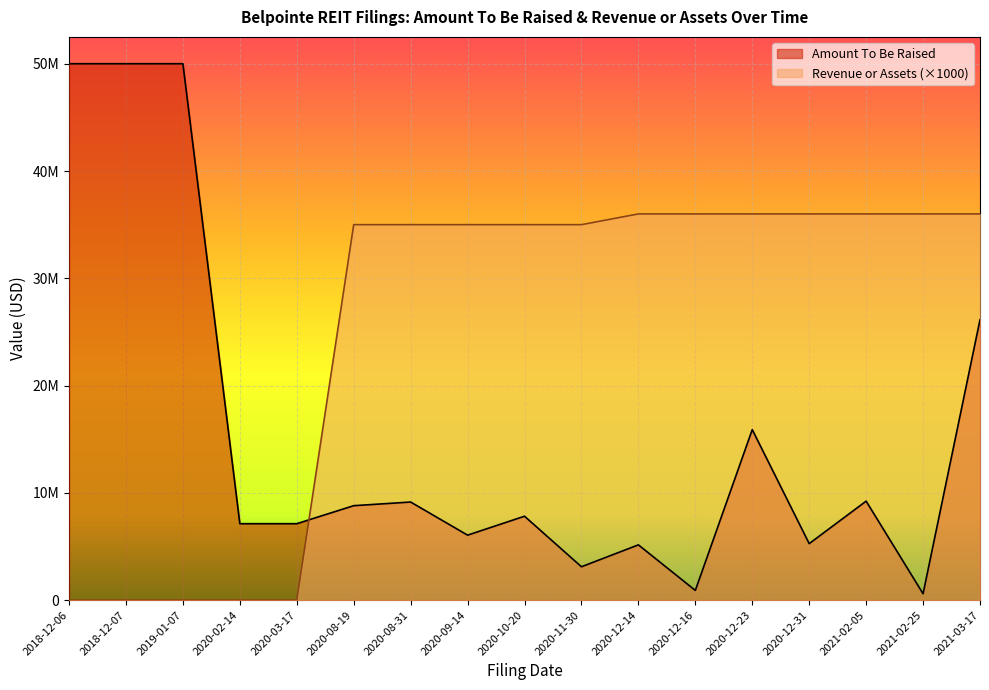

What is the total value across all series at 2019-01-07?

50000000